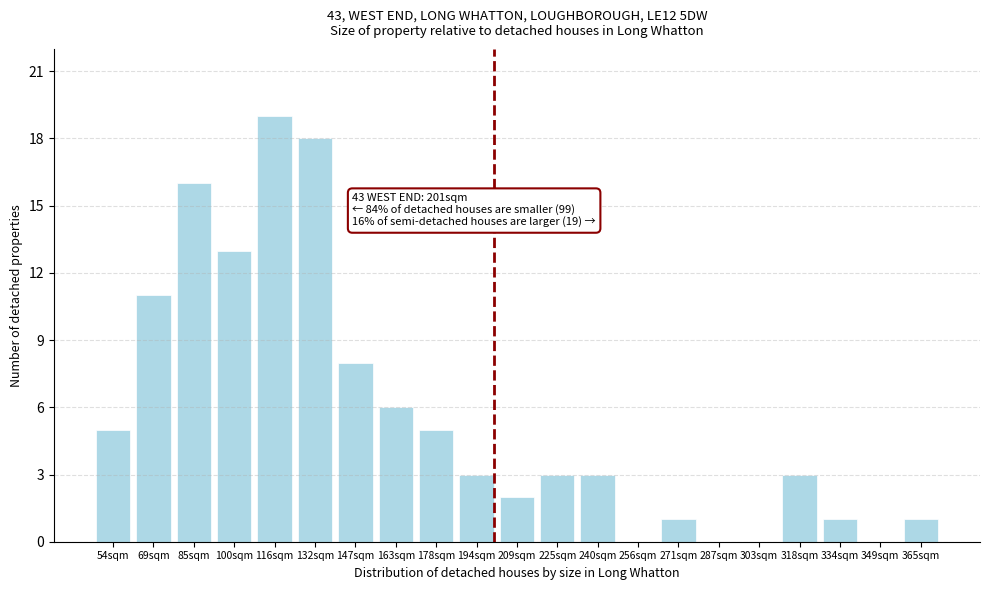

Reading right to left, list all the values displayed in this chart.

365sqm=1	349sqm=0	334sqm=1	318sqm=3	303sqm=0	287sqm=0	271sqm=1	256sqm=0	240sqm=3	225sqm=3	209sqm=2	194sqm=3	178sqm=5	163sqm=6	147sqm=8	132sqm=18	116sqm=19	100sqm=13	85sqm=16	69sqm=11	54sqm=5